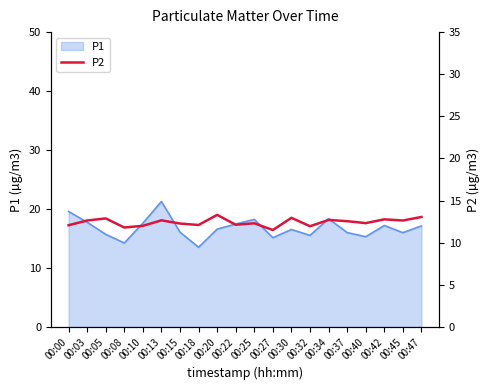

What is the sum of all values?

248.6